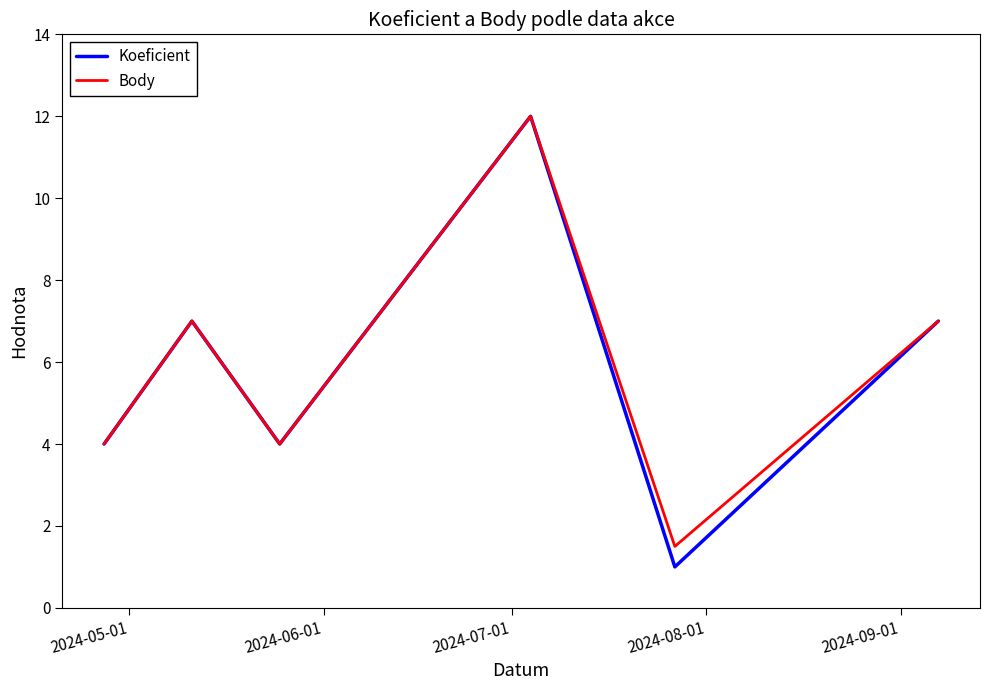

What is the lowest value of the Koeficient series?

1.0